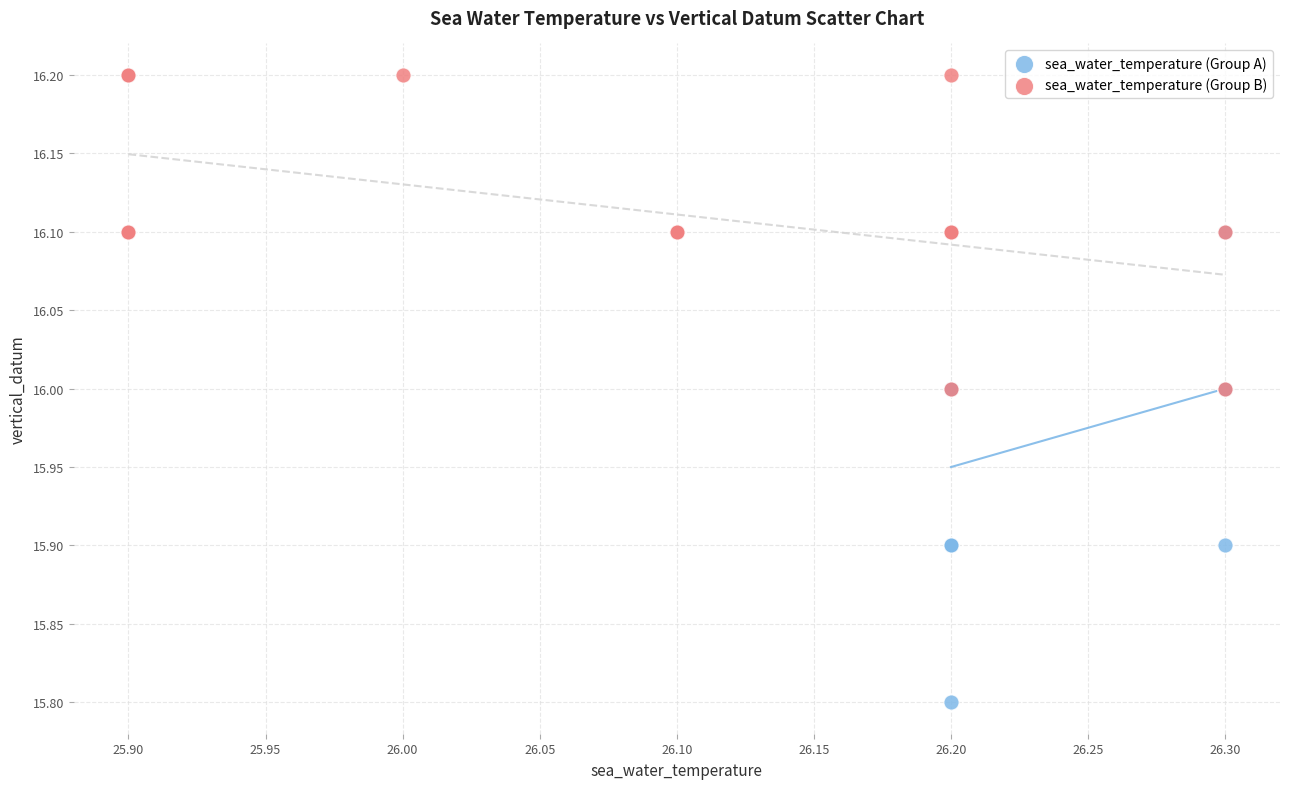

Which series reaches the minimum Y coordinate?

sea_water_temperature (Group A)